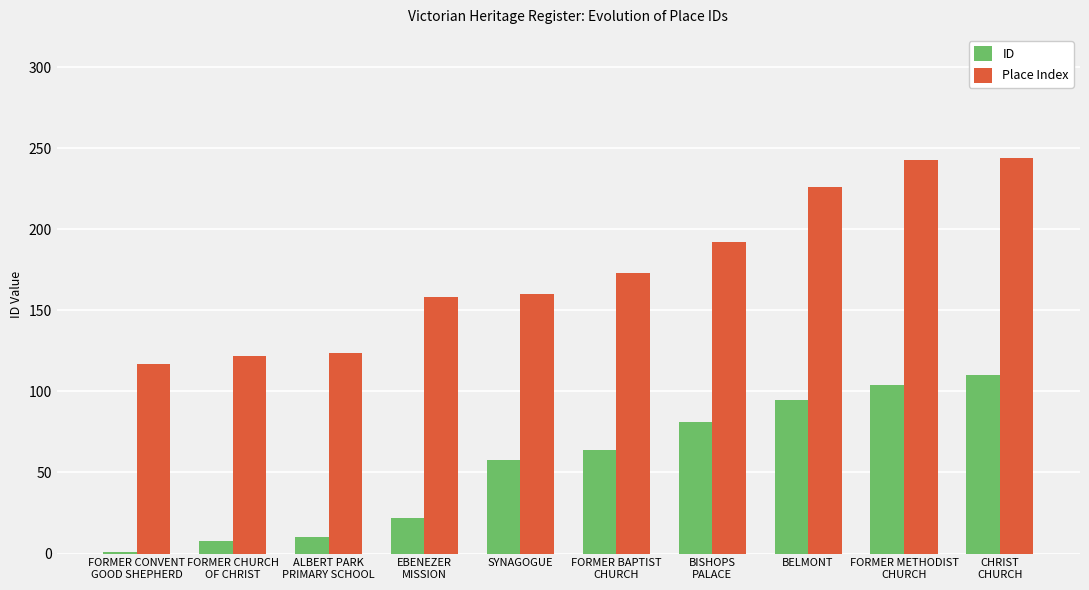

What is the spread (max minus min) of values at FORMER BAPTIST
CHURCH?

109